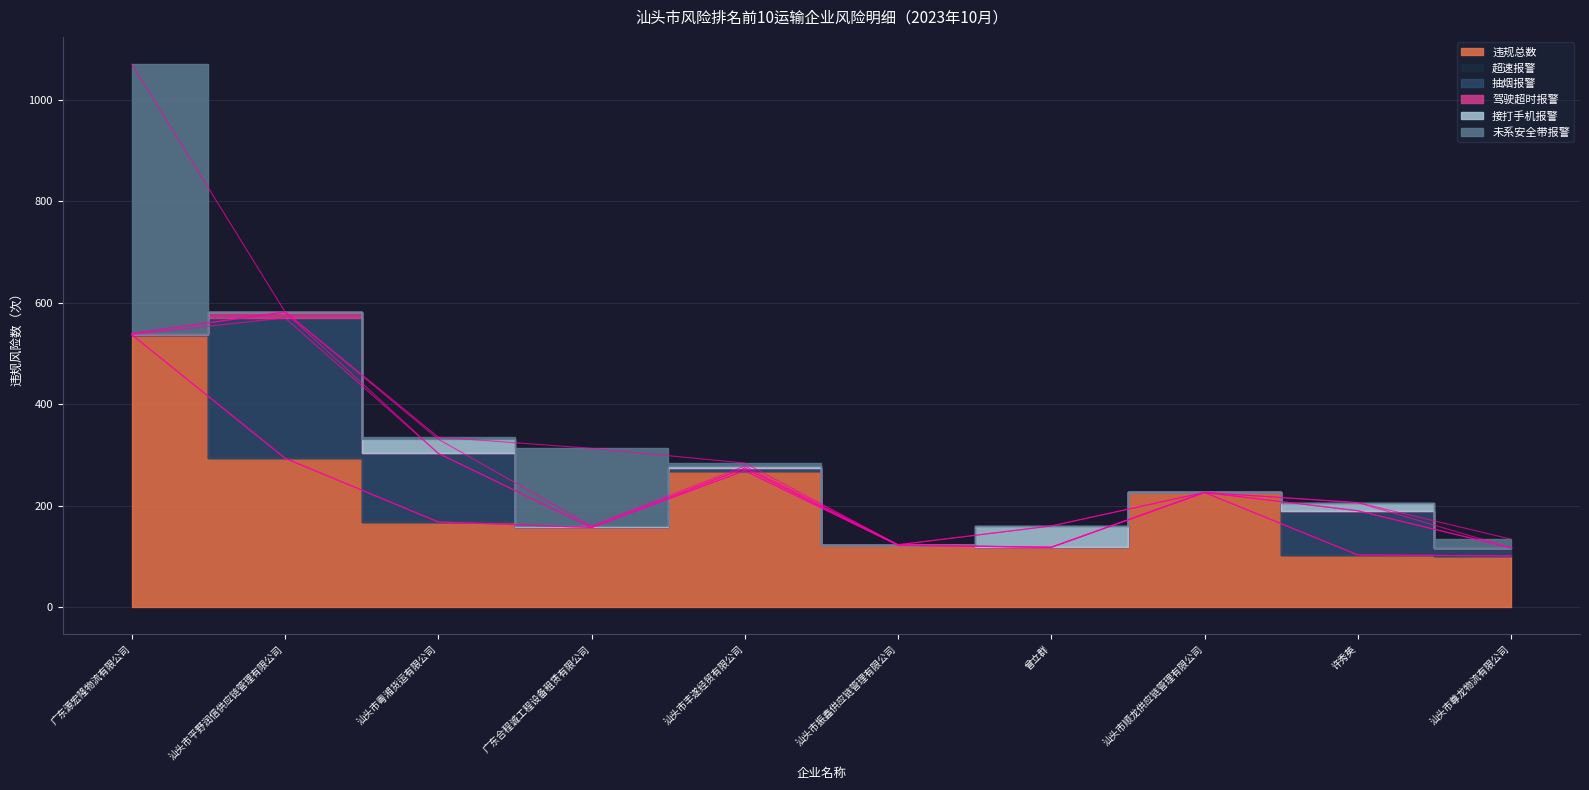

List the series in order of their peak value, highest first.

违规总数, 未系安全带报警, 抽烟报警, 接打手机报警, 驾驶超时报警, 超速报警